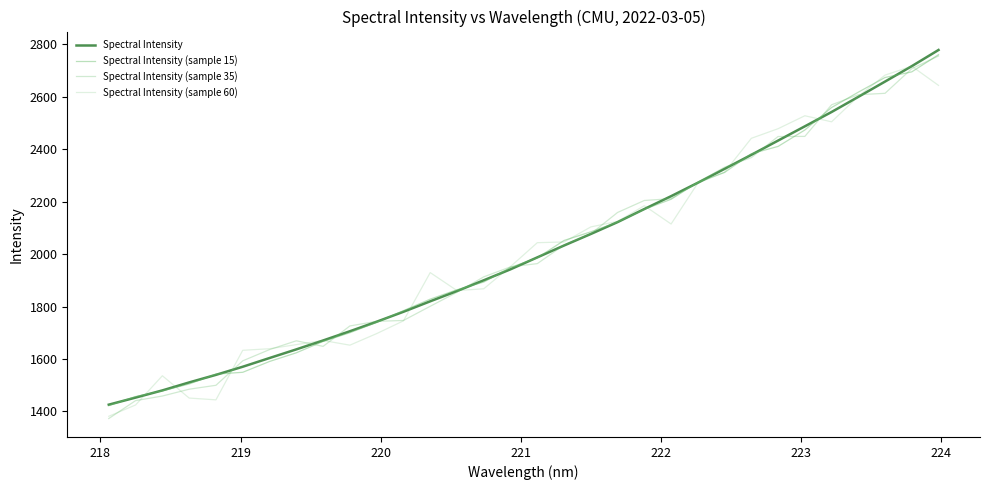

List the series in order of their peak value, lowest first.

Spectral Intensity (sample 60), Spectral Intensity (sample 35), Spectral Intensity (sample 15), Spectral Intensity